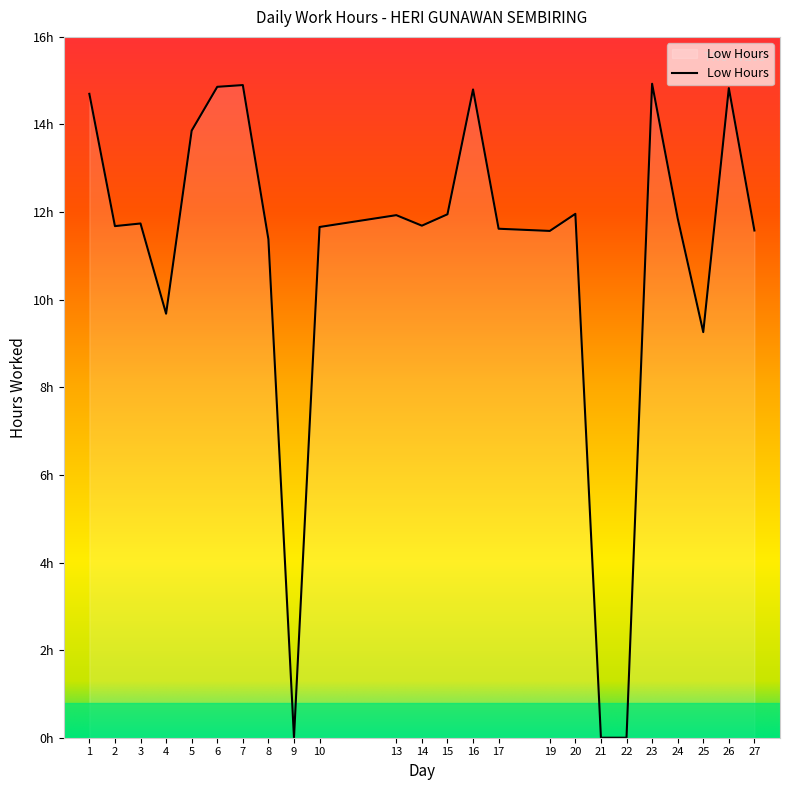

Reading left to right, transcribe all the data shown in this chart.

14.7	11.7	11.7	9.7	13.9	14.9	14.9	11.4	0.0	11.7	11.9	11.7	11.9	14.8	11.6	11.6	12.0	0.0	0.0	14.9	11.9	9.3	14.8	11.6